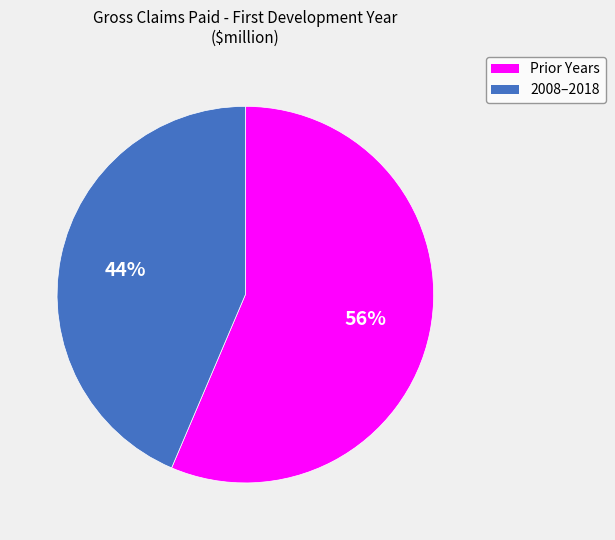

Is there any slice that represents more than half of the pie?

Yes